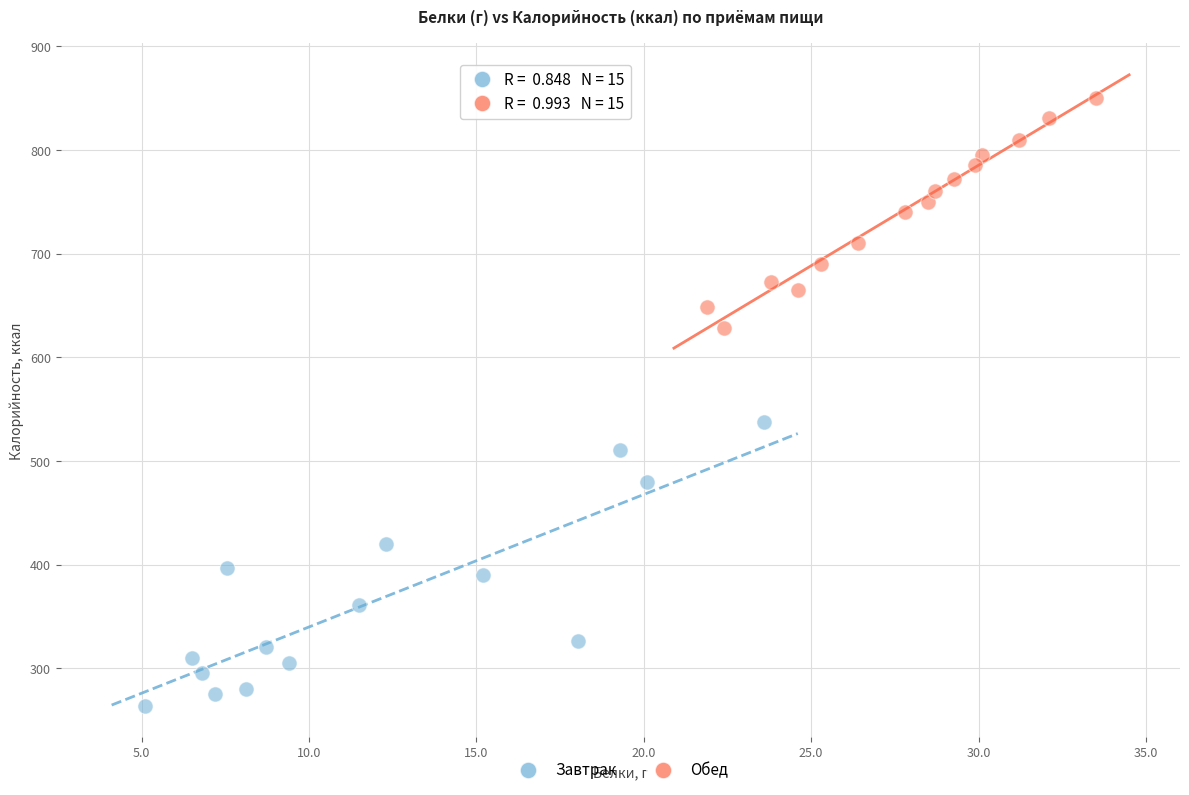

Which series contains the highest Y value?

Обед